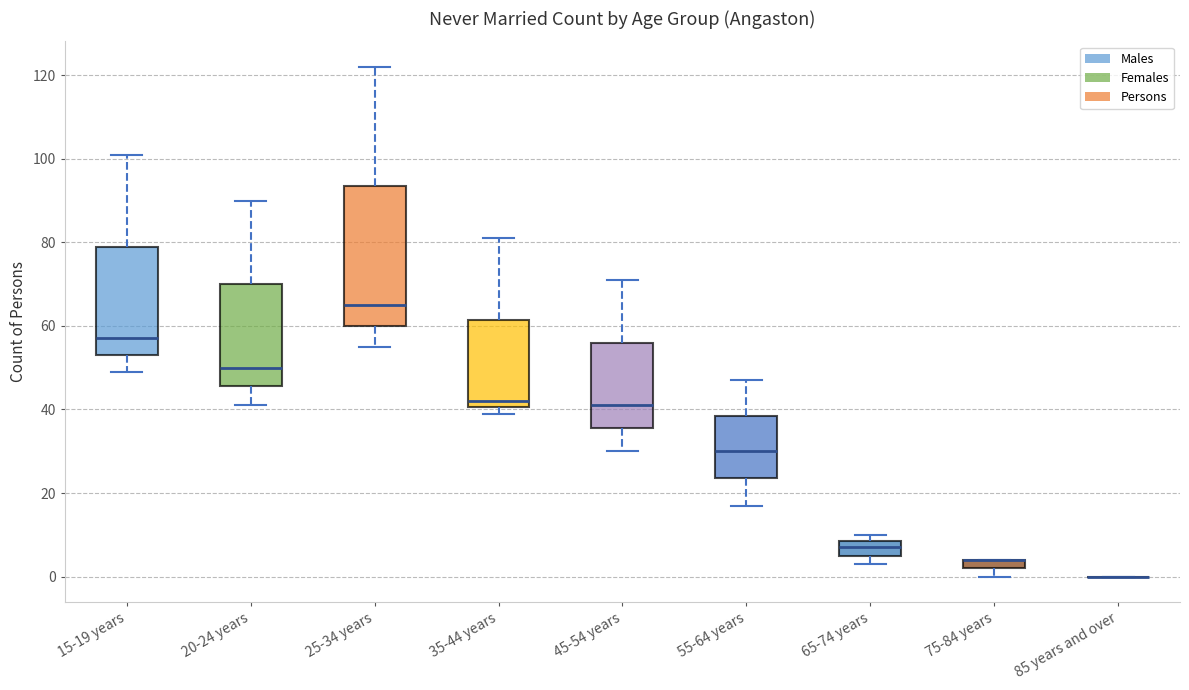

Which box is the tallest, from its lower edge to its upper edge?

25-34 years